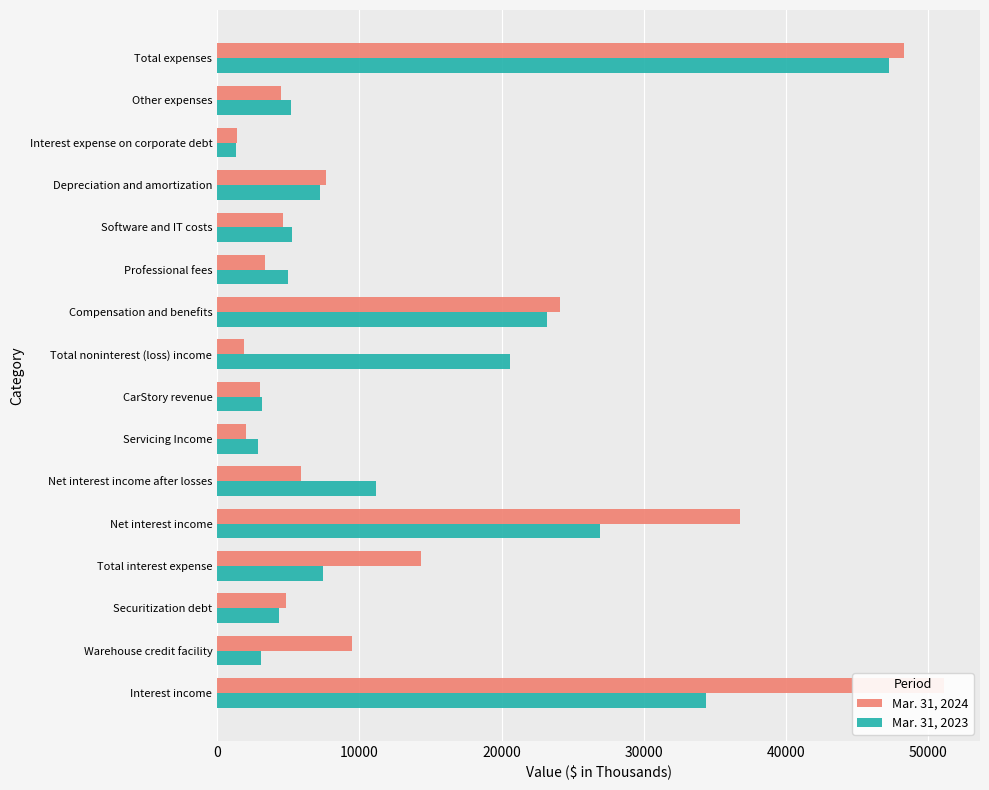

Is it true that Mar. 31, 2024 equals 2979 at CarStory revenue?

True